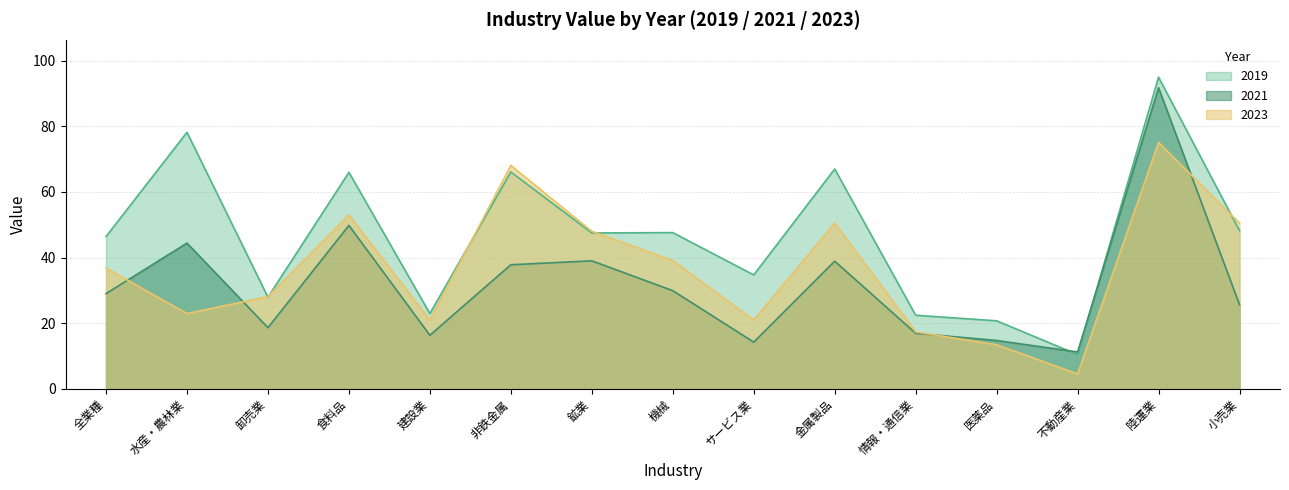

In 2019, how many points are higher than both neighbors (excluding endpoints)?

6